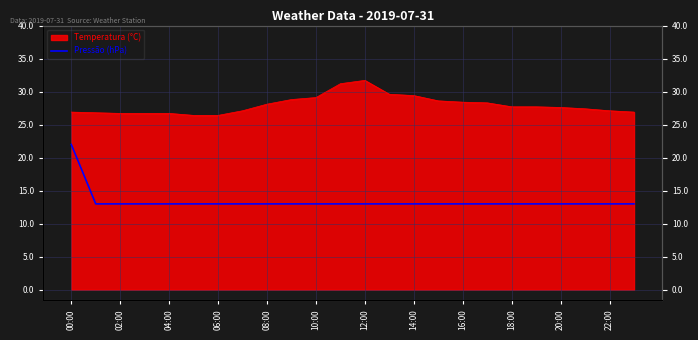

Does the chart display data point markers on the line(s)?

No